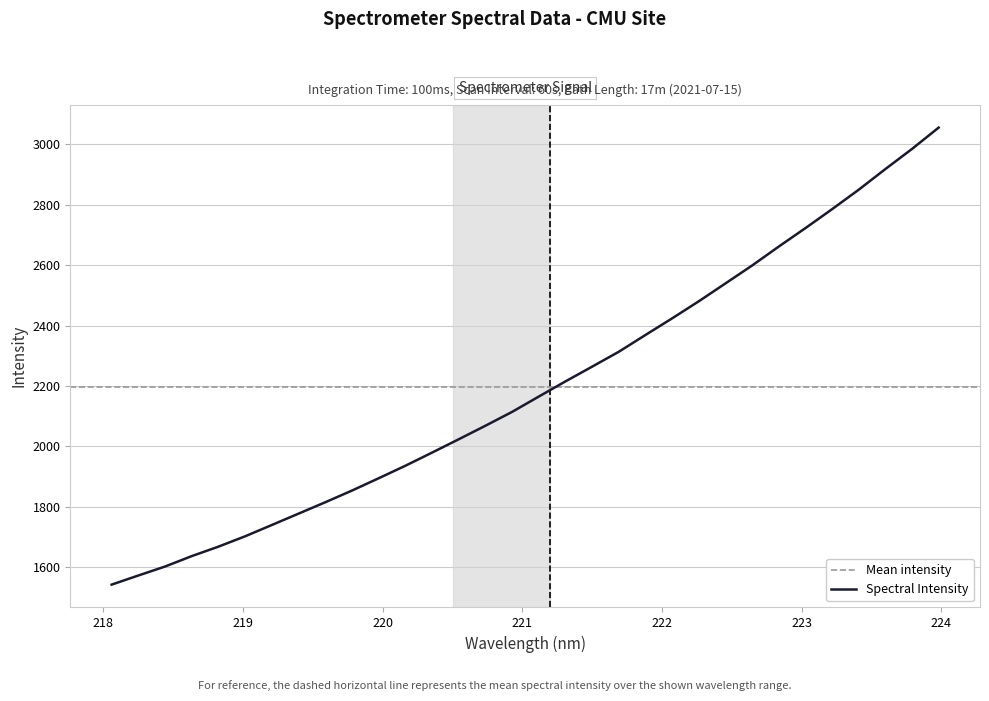

What is the value of the 31st point from the left?

2984.1